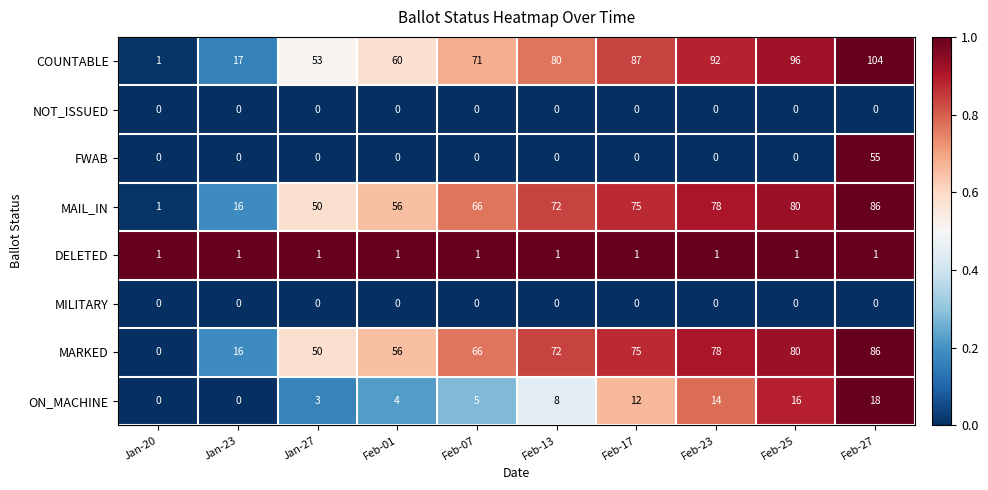

How many series are shown in this chart?

8